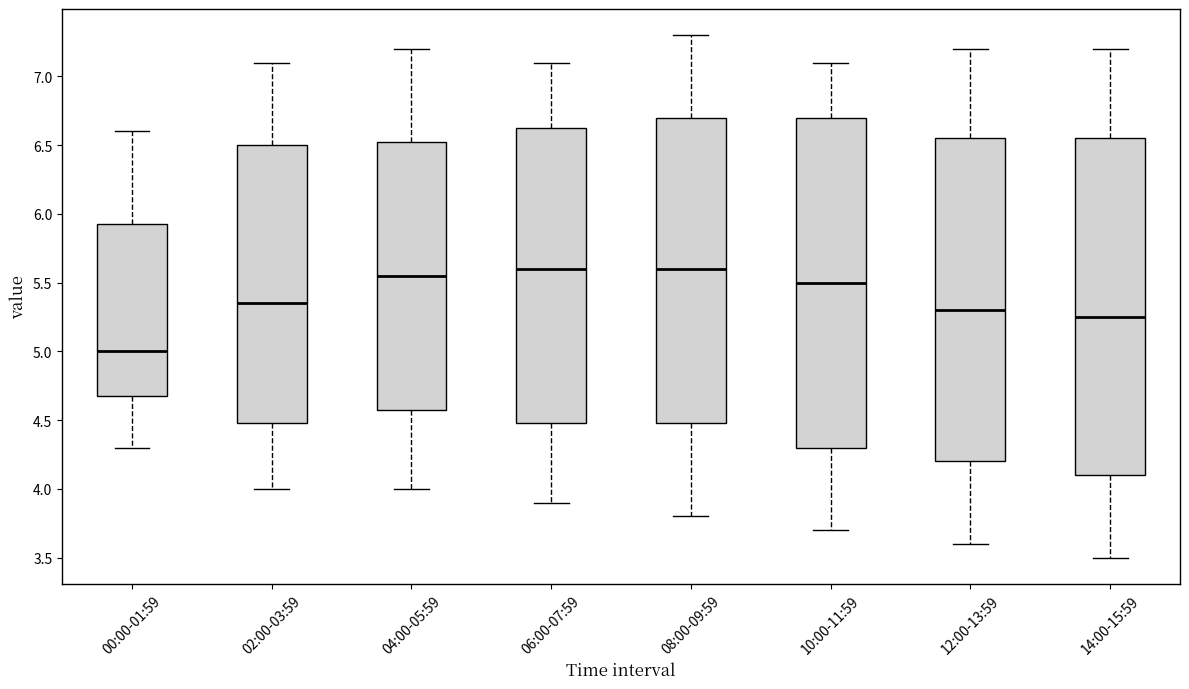

Reading left to right, read every box against the y-axis: the position of its median line, the range the box covers, and the ends of its whiskers. The values are not printed on the chart, so give them approximately, as read against the axis.

00:00-01:59: median 5.00, box 4.70 to 5.95, whiskers 4.30 to 6.60
02:00-03:59: median 5.35, box 4.50 to 6.50, whiskers 4.00 to 7.10
04:00-05:59: median 5.55, box 4.60 to 6.55, whiskers 4.00 to 7.20
06:00-07:59: median 5.60, box 4.50 to 6.65, whiskers 3.90 to 7.10
08:00-09:59: median 5.60, box 4.50 to 6.70, whiskers 3.80 to 7.30
10:00-11:59: median 5.50, box 4.30 to 6.70, whiskers 3.70 to 7.10
12:00-13:59: median 5.30, box 4.20 to 6.55, whiskers 3.60 to 7.20
14:00-15:59: median 5.25, box 4.10 to 6.55, whiskers 3.50 to 7.20